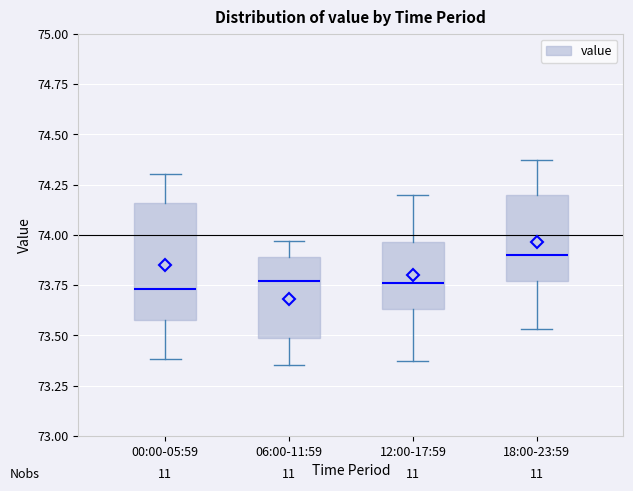

Comparing the boxes themselves (not the whiskers), which one is the tallest?

00:00-05:59